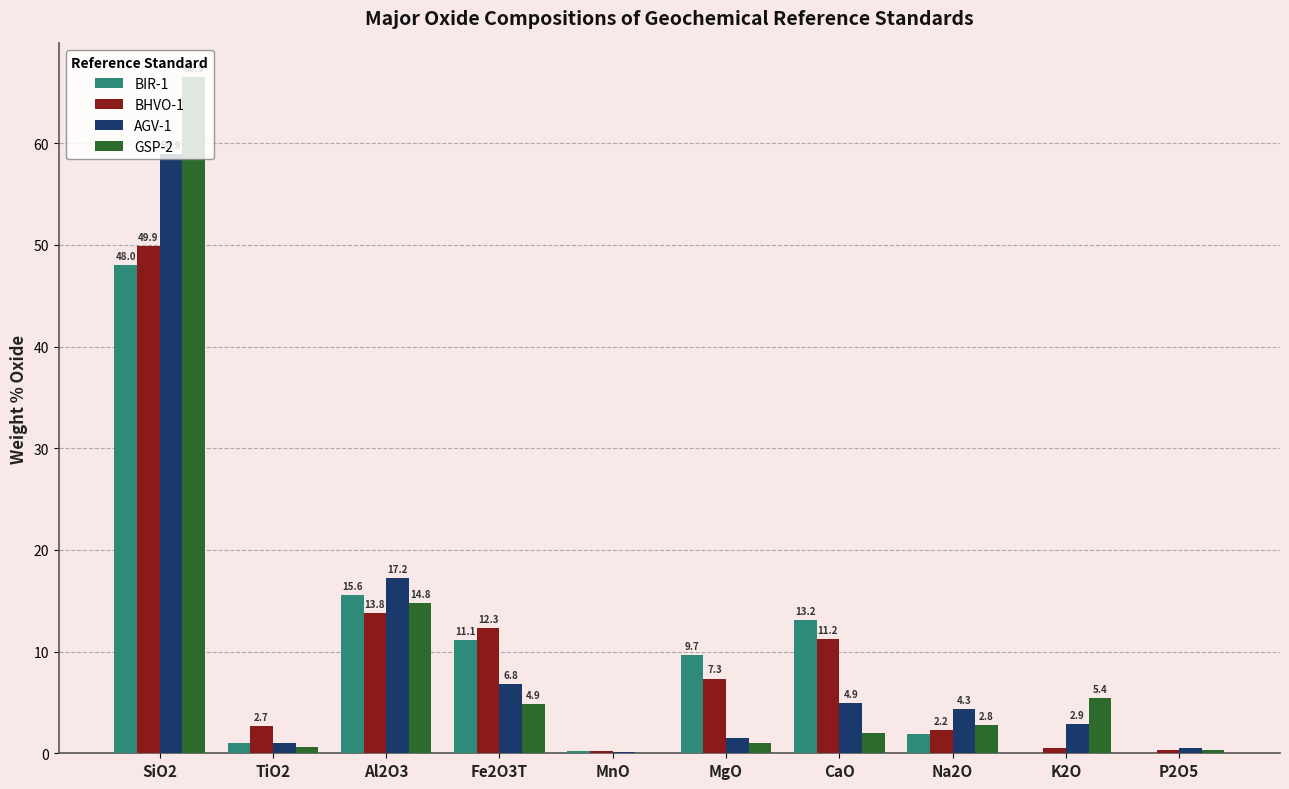

At which label does BIR-1 first exceed 9?

SiO2